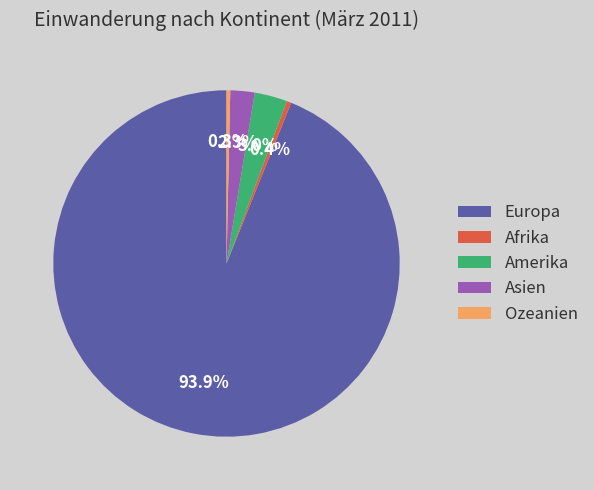

The Afrika slice represents 14% of the pie. True or false?

False